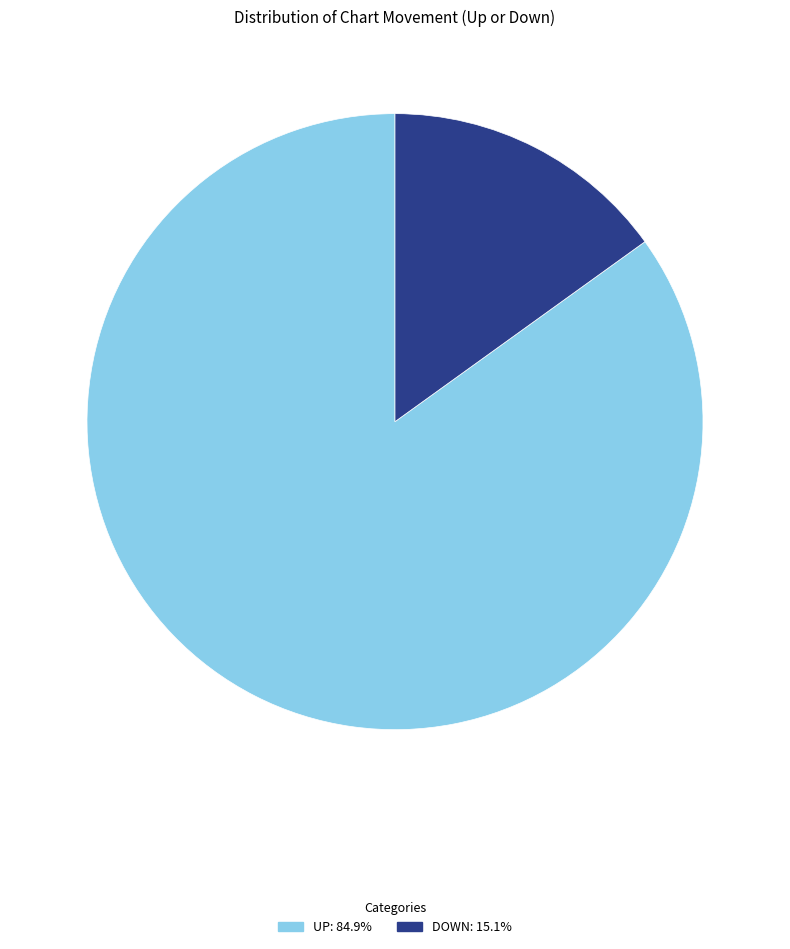

Does any single category account for the majority?

Yes